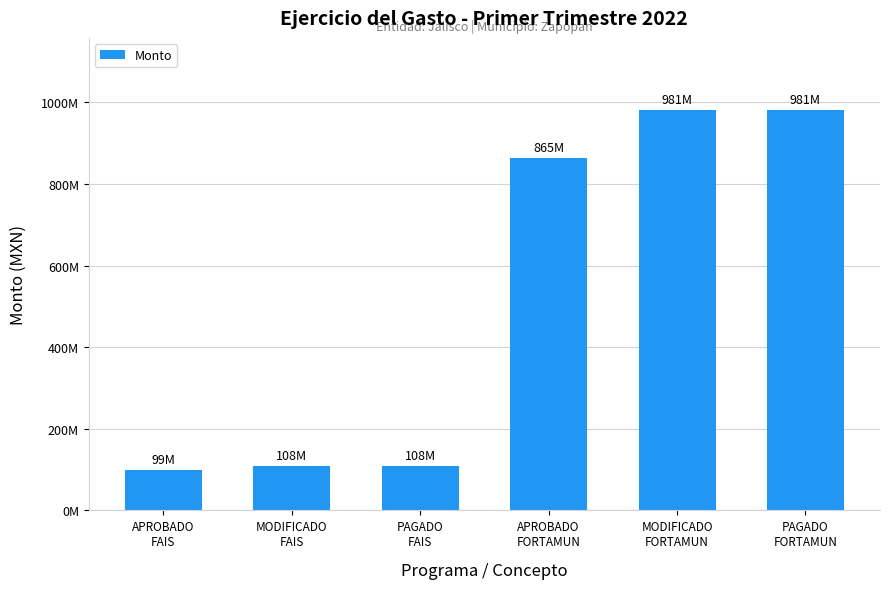

What position from the right is APROBADO
FAIS?

6